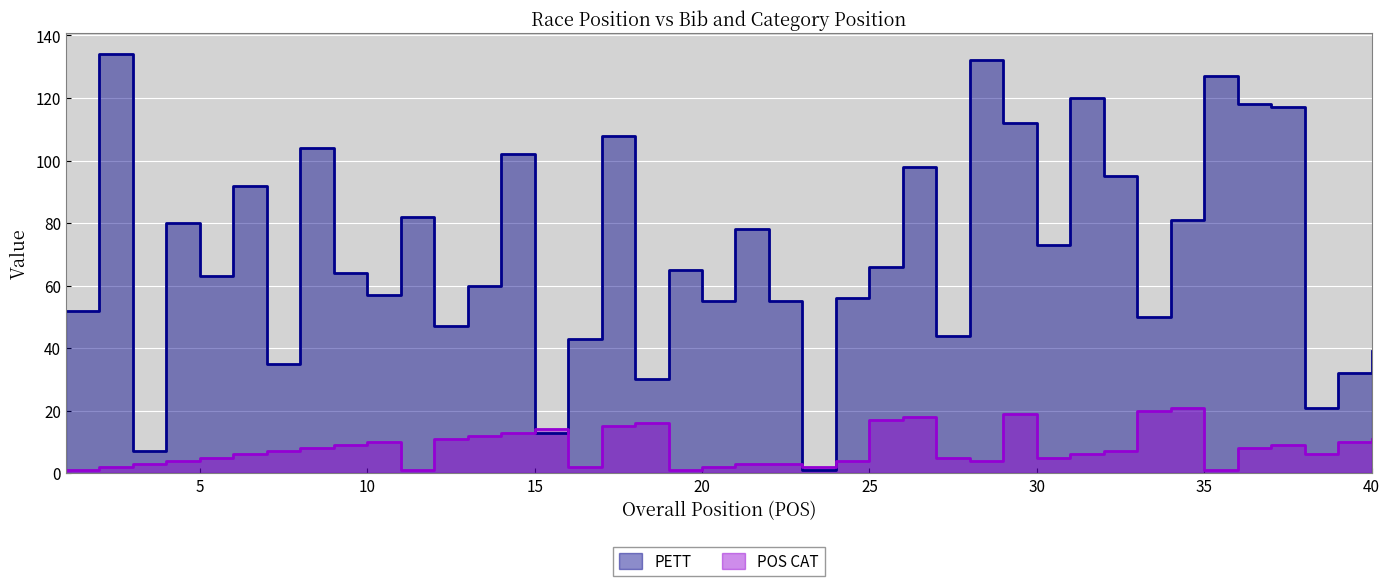

What is the difference between the highest and lowest values at 24?

52